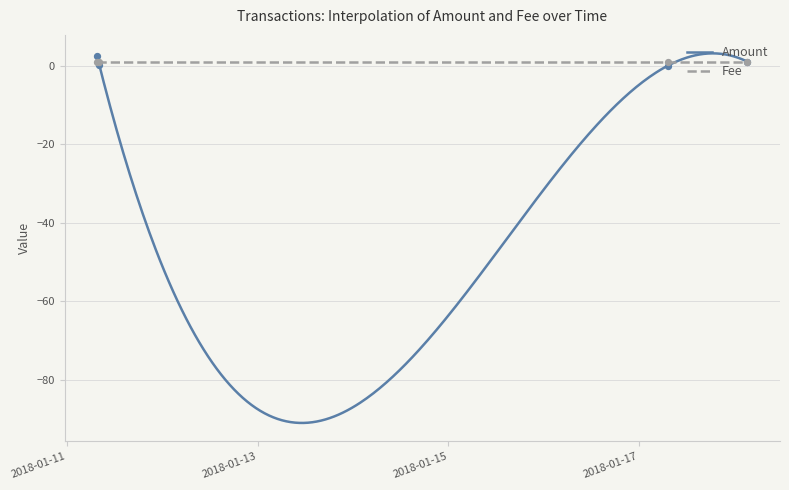

Between 2018-01-11 07:37:10 and 2018-01-17 07:19:46, which is larger?

2018-01-11 07:37:10